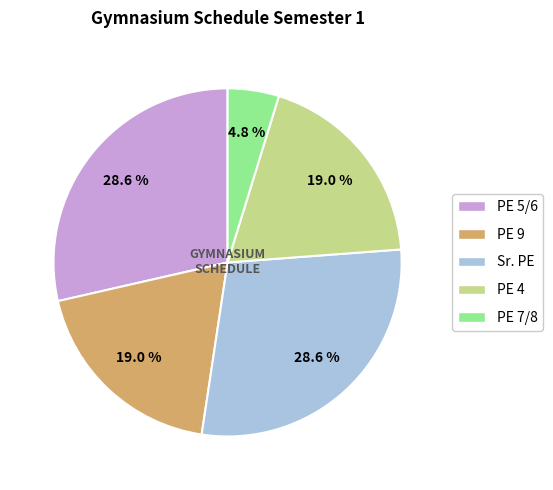

How many segments does this pie chart have?

5